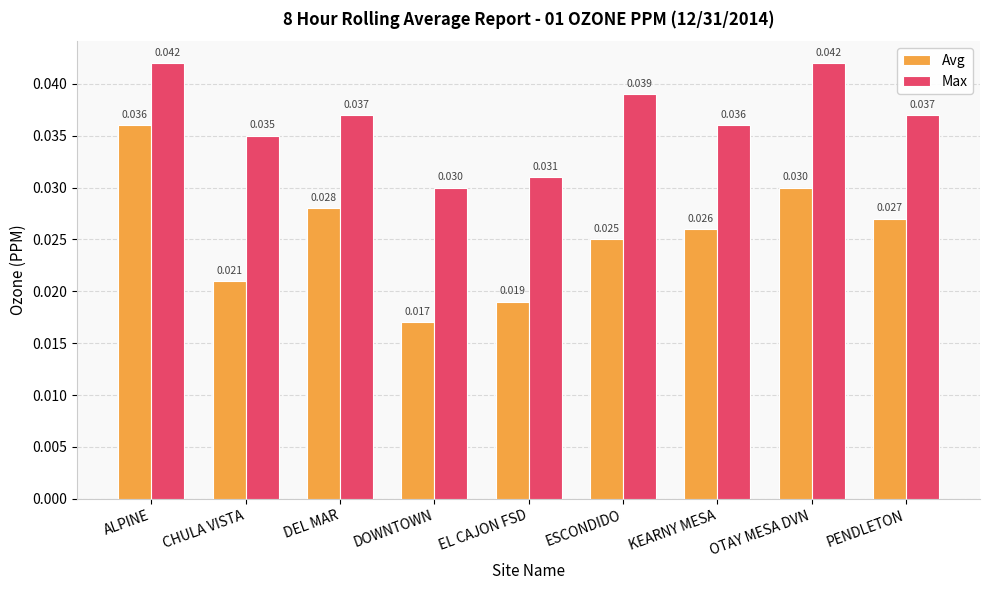

Rank the series by their maximum value, from lowest to highest.

Avg, Max